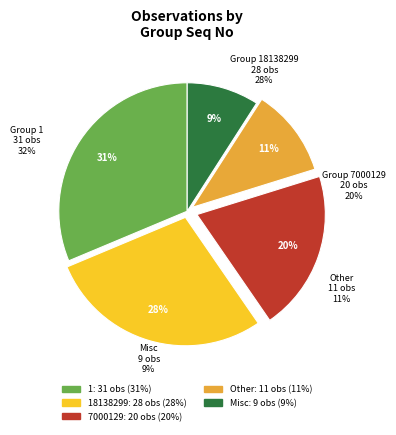

What percentage is NOT represented by 1?

68.7%